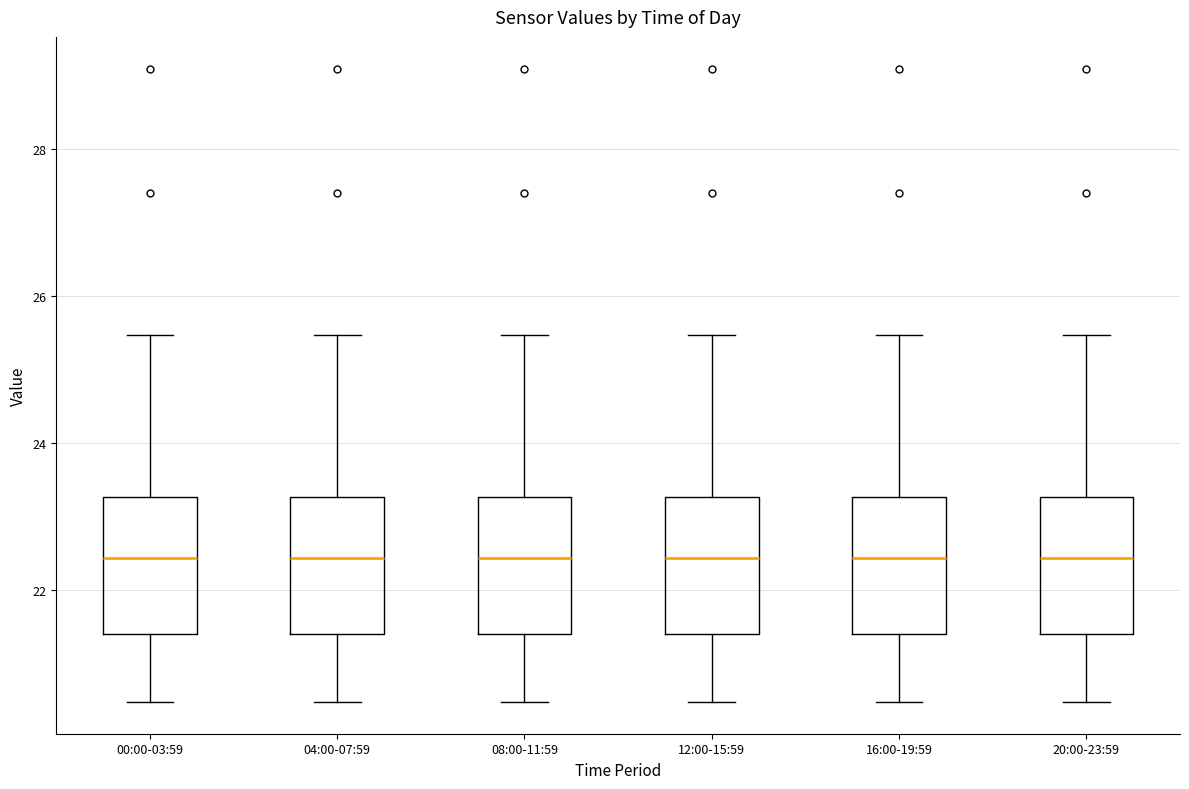

Reading left to right, transcribe this box plot: for each box, give where its median line is, the range the box spans, and where its two whiskers end, as read against the y-axis. The values are not printed on the chart, so give them approximately, as read against the axis.

00:00-03:59: median 22.4, box 21.4 to 23.2, whiskers 20.4 to 25.4
04:00-07:59: median 22.4, box 21.4 to 23.2, whiskers 20.4 to 25.4
08:00-11:59: median 22.4, box 21.4 to 23.2, whiskers 20.4 to 25.4
12:00-15:59: median 22.4, box 21.4 to 23.2, whiskers 20.4 to 25.4
16:00-19:59: median 22.4, box 21.4 to 23.2, whiskers 20.4 to 25.4
20:00-23:59: median 22.4, box 21.4 to 23.2, whiskers 20.4 to 25.4